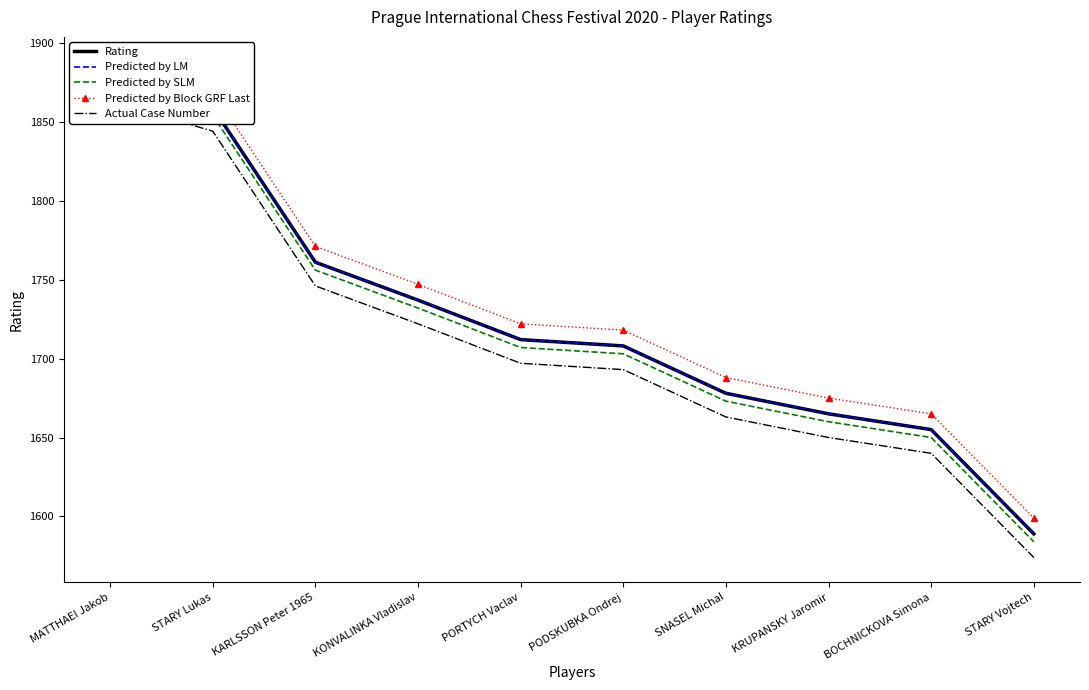

Between KARLSSON Peter 1965 and KONVALINKA Vladislav, which is larger?

KARLSSON Peter 1965